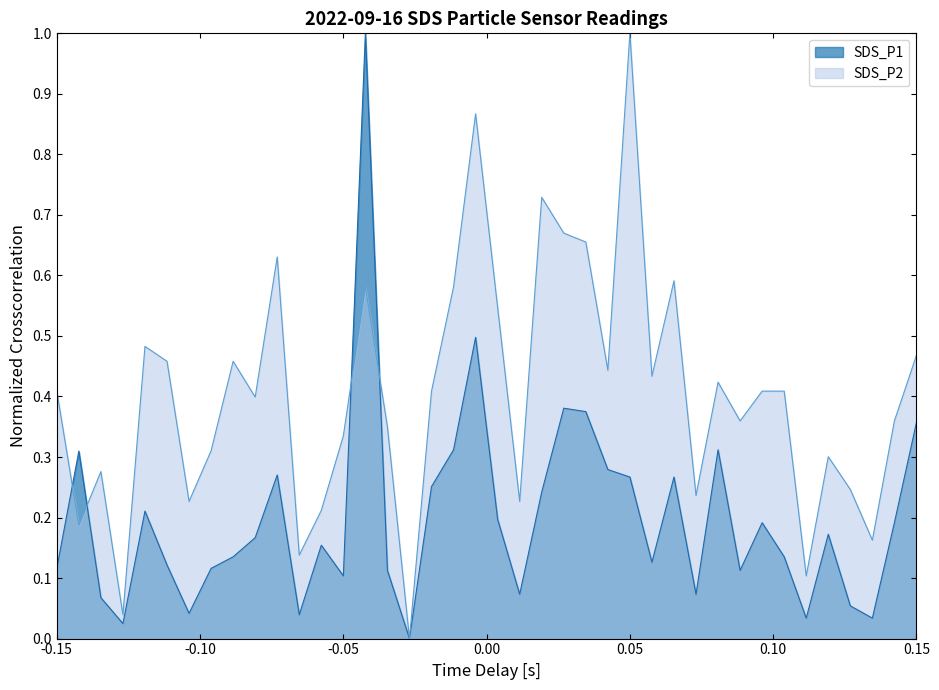

Which category has the highest value across all series?

00:34